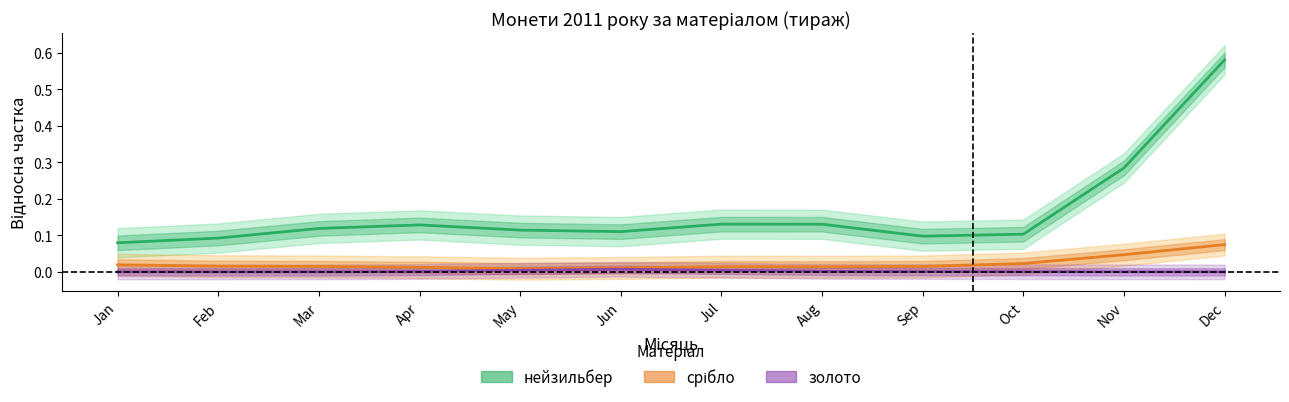

How many lines are shown in the chart?

3